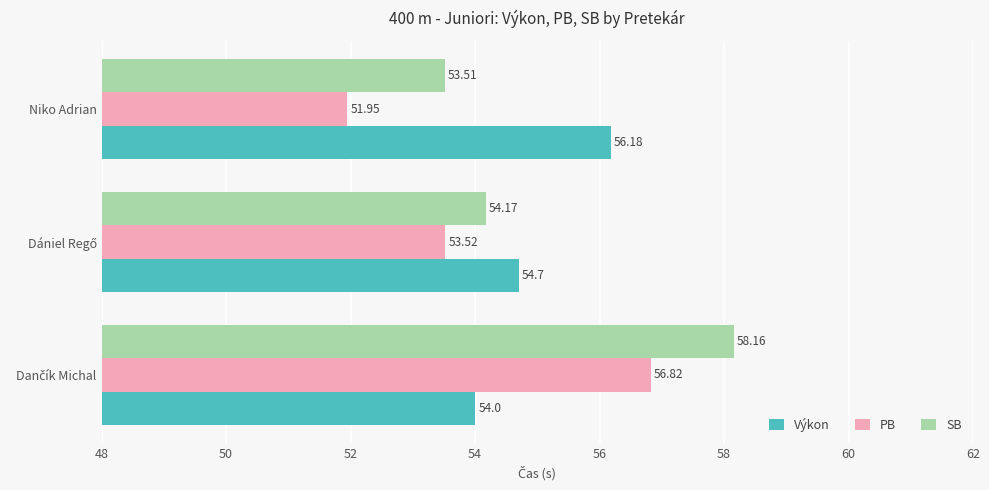

Which series has the largest range (max minus min)?

PB